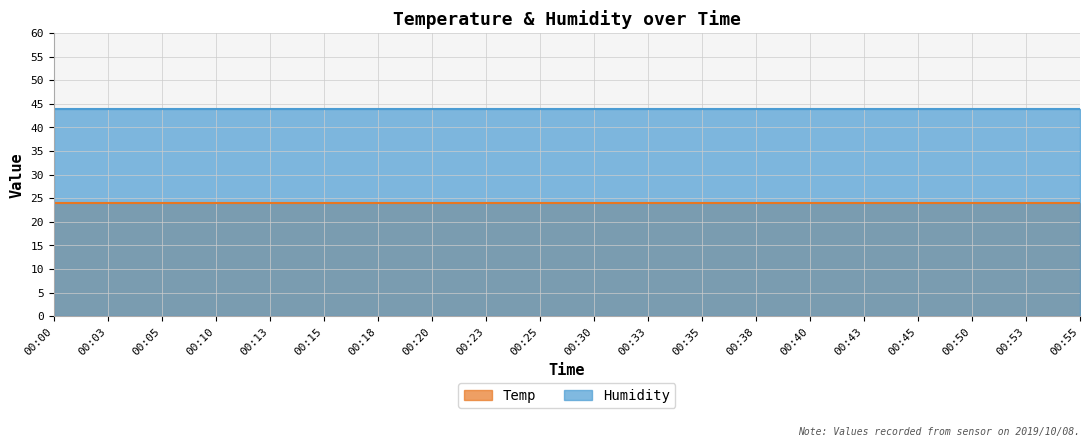

True or false: Humidity and Temp intersect in this chart.

False